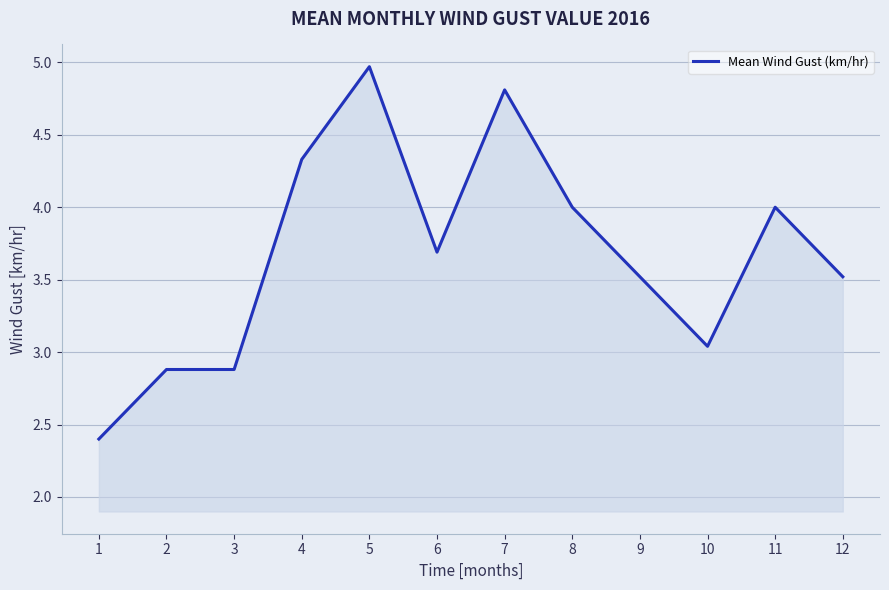

What is the difference between the maximum and minimum values?

2.6